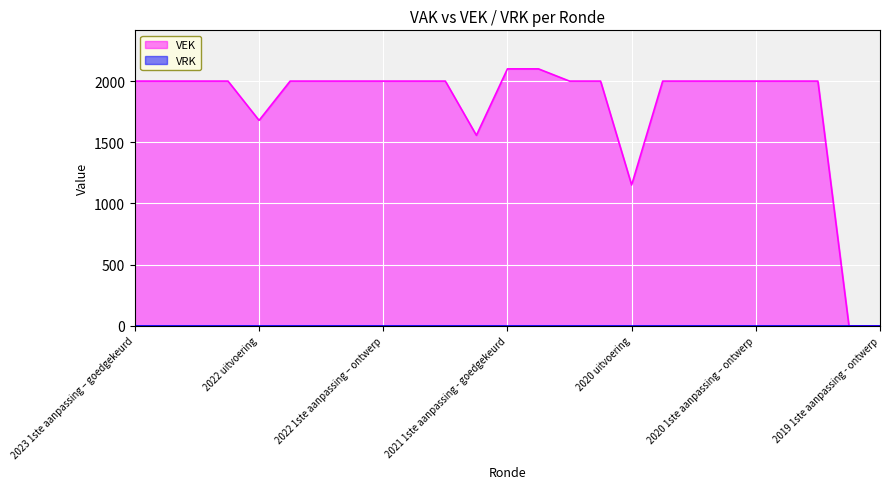

Rank the categories by value from lowest to highest.

2019 1ste aanpassing – goedgekeurd, 2019 1ste aanpassing - ontwerp, 2020 uitvoering, 2021 uitvoering, 2022 uitvoering, 2023 1ste aanpassing – goedgekeurd, 2023 1ste aanpassing – ontwerp, 2023 Opmaak – goedgekeurd, 2023 Opmaak - ontwerp, 2022 2de aanpassing – goedgekeurd, 2022 2de aanpassing – ontwerp, 2022 1ste aanpassing – goedgekeurd, 2022 1ste aanpassing – ontwerp, 2022 Opmaak - goedgekeurd, 2022 Opmaak - ontwerp, 2021 Opmaak - goedgekeurd, 2021 Opmaak - ontwerp, 2020 2de aanpassing - goedgekeurd, 2020 2de aanpassing - ontwerp, 2020 1ste aanpassing - goedgekeurd, 2020 1ste aanpassing – ontwerp, 2020 Opmaak - goedgekeurd, 2020 Opmaak - ontwerp, 2021 1ste aanpassing - goedgekeurd, 2021 1ste aanpassing – ontwerp